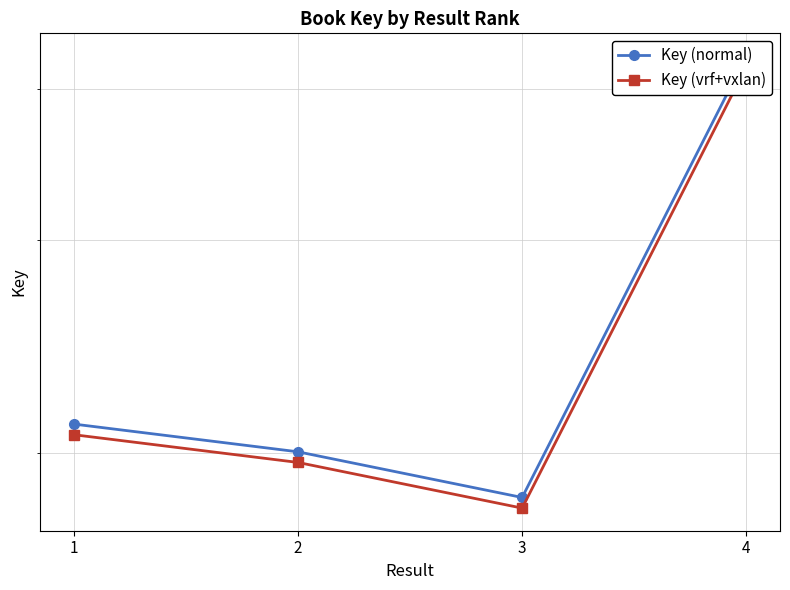

Where is the first local minimum for Key (vrf+vxlan)?

3